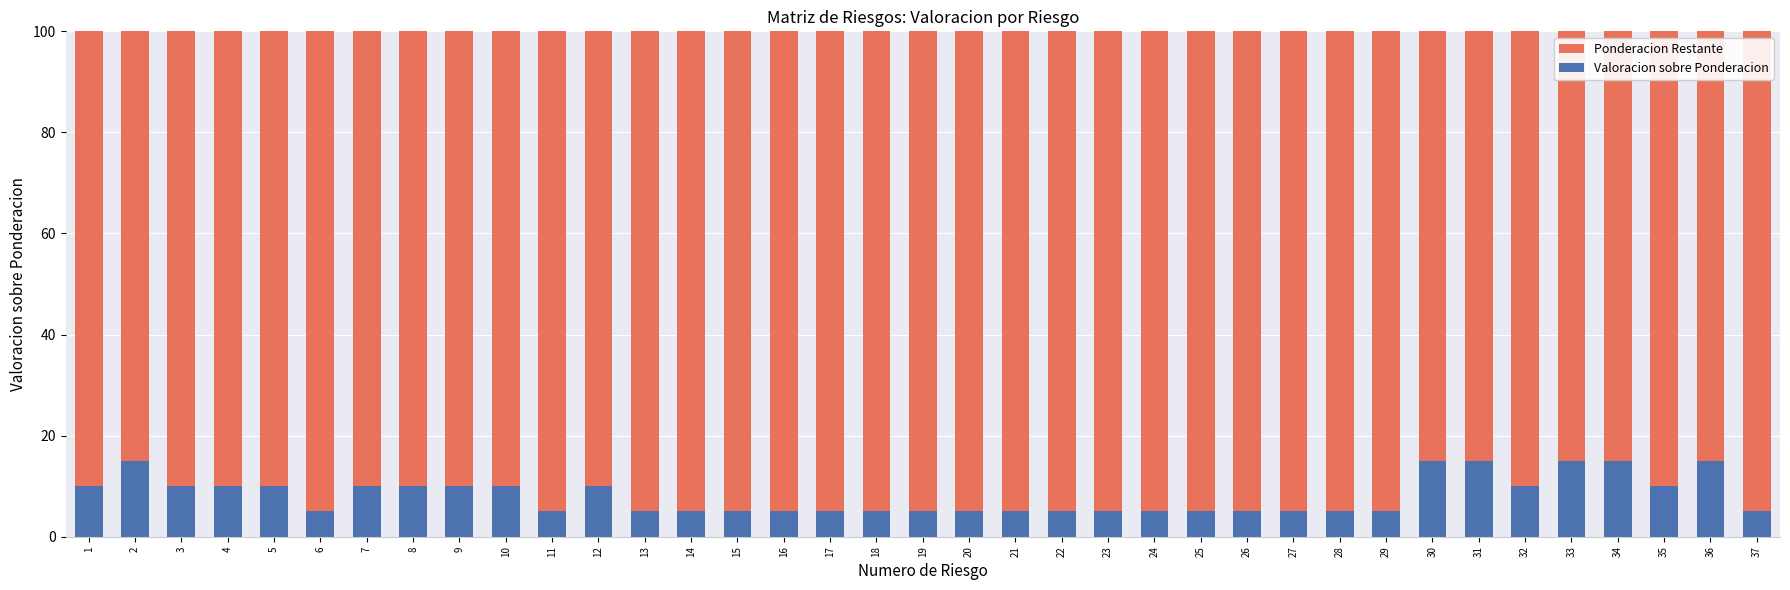

Are the bars grouped side by side (vs. stacked)?

No